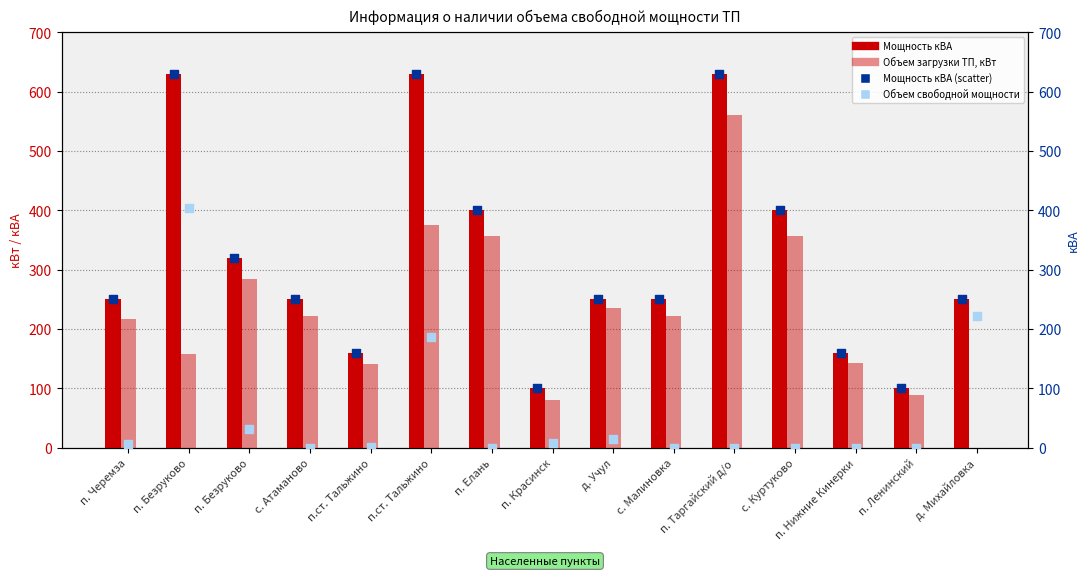

Which series has the largest Y range (max minus min)?

Объем загрузки ТП, кВт